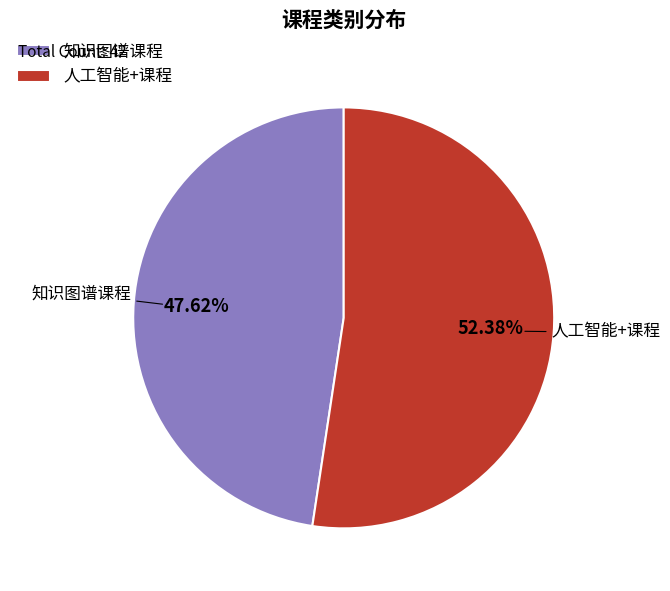

What is the total percentage of 知识图谱课程 and 人工智能+课程?

100.0%